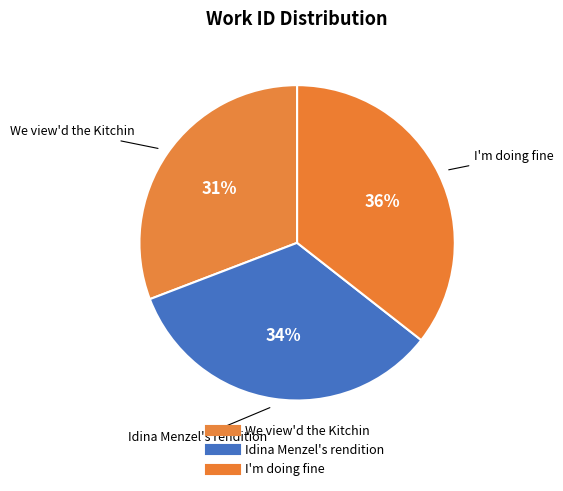

Count the number of slices in the pie.

3